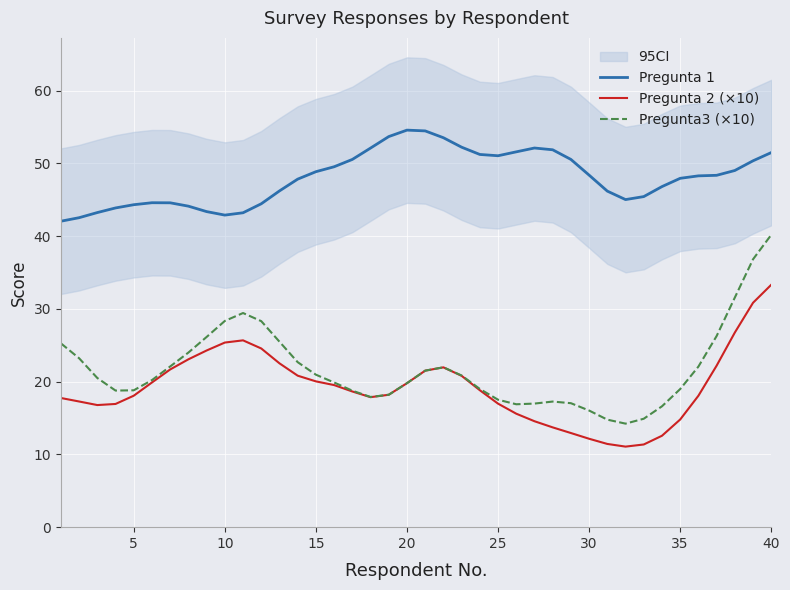

True or false: Pregunta 1 and Pregunta 2 (×10) intersect in this chart.

False